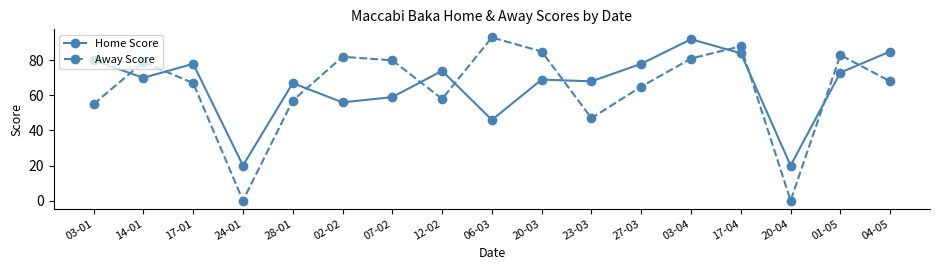

What is the highest value of the Away Score series?

93